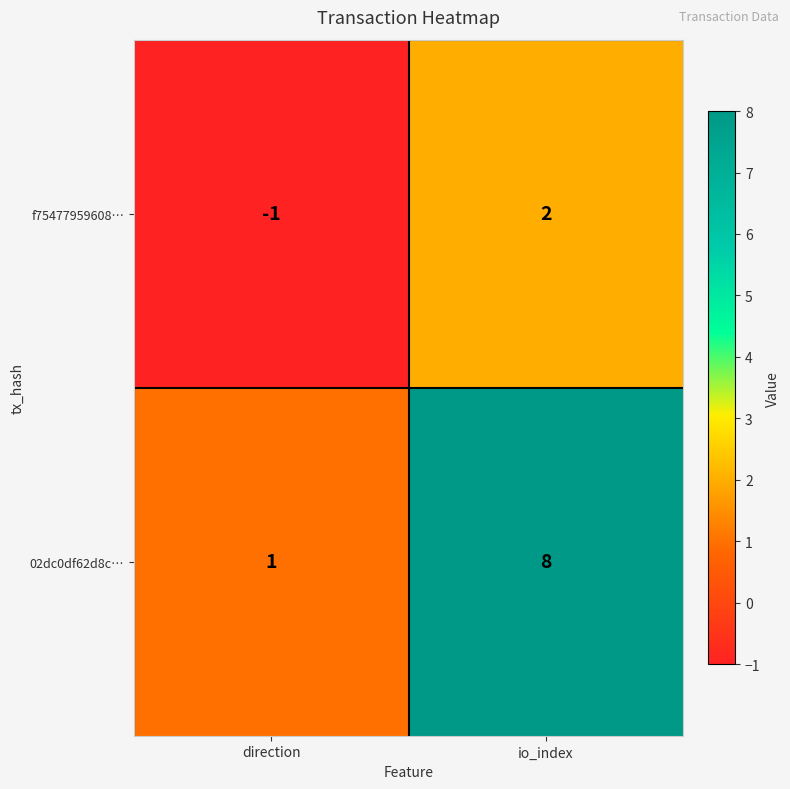

Reading left to right, list all the values displayed in this chart.

f75477959608…: direction=-1	io_index=2
02dc0df62d8c…: direction=1	io_index=8